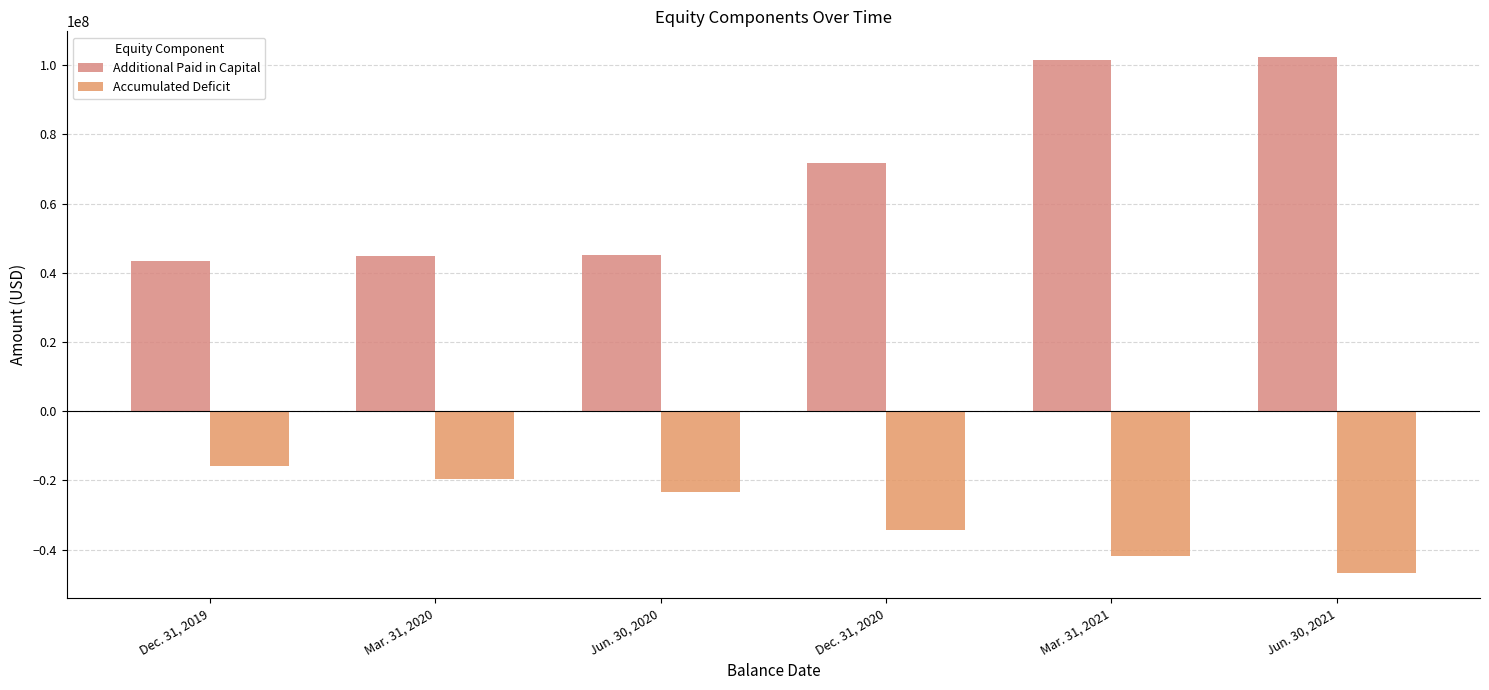

What is the difference between the Additional Paid in Capital values at Mar. 31, 2020 and Jun. 30, 2021?

57405204